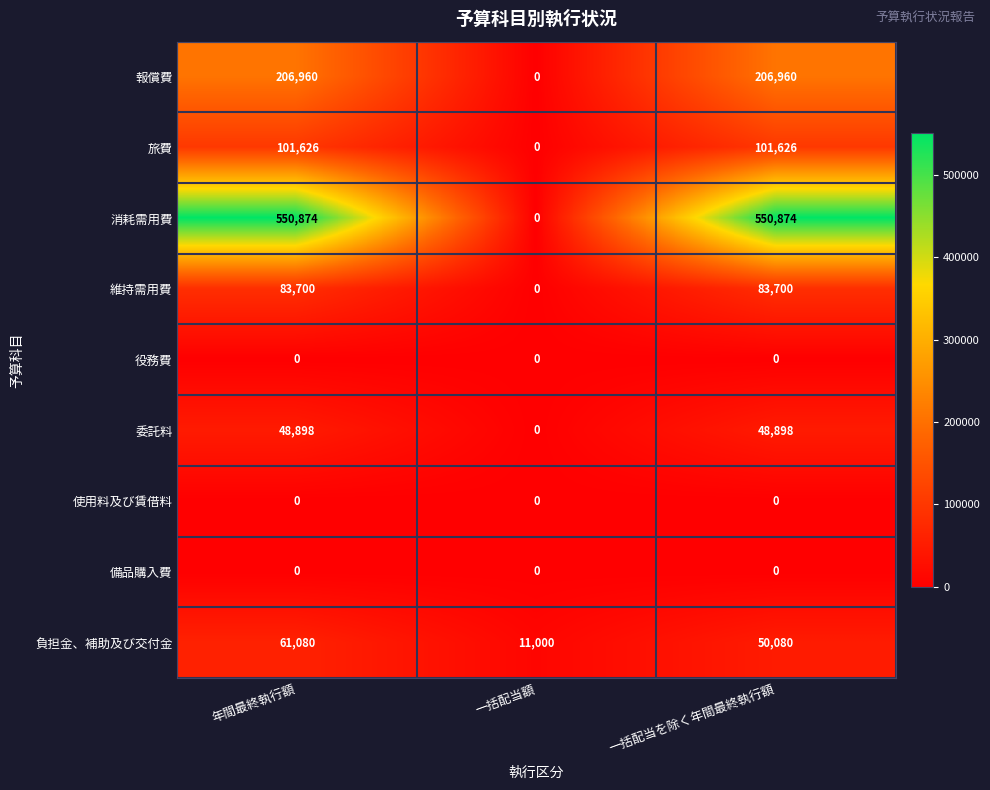

At which label does 委託料 reach its minimum?

一括配当額